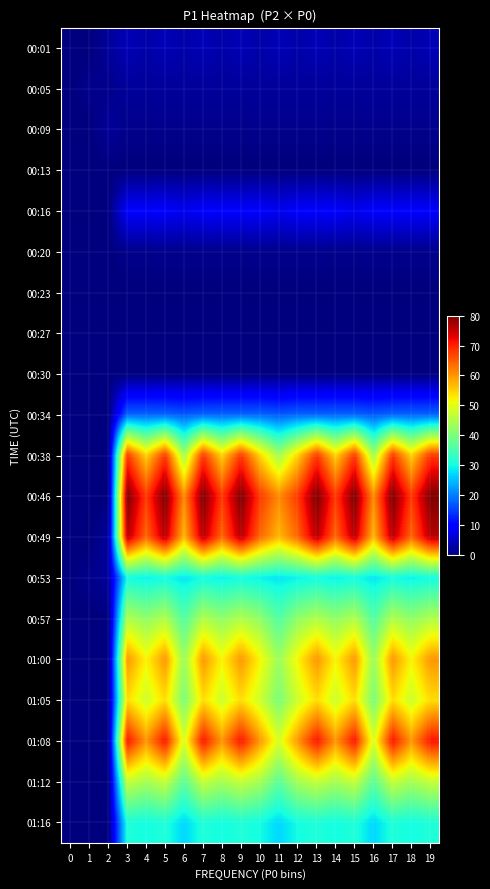

Rank the series at 15 from highest to lowest value.

00:46, 00:49, 01:08, 00:38, 01:00, 01:05, 01:12, 00:57, 01:16, 00:53, 00:34, 00:16, 00:01, 00:05, 00:09, 00:20, 00:13, 00:23, 00:27, 00:30